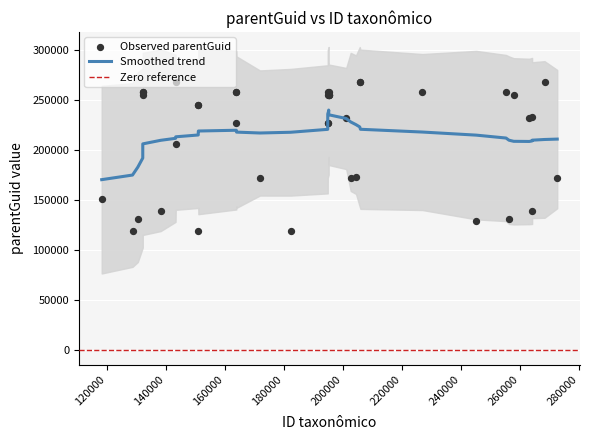

Approximately how many times larger is the value at 257907 compared to 130516?

2.0